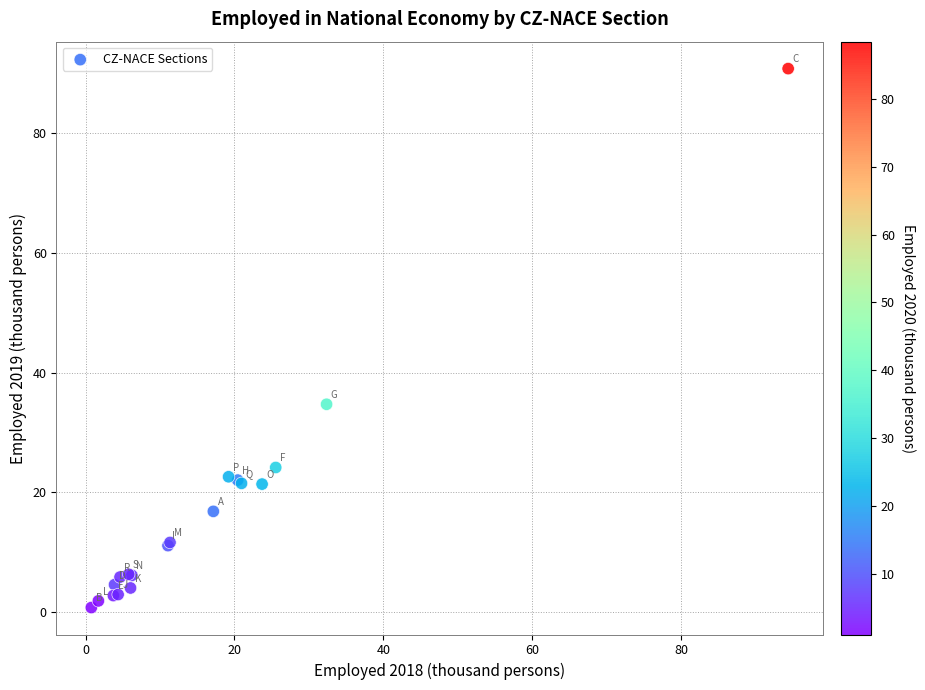

What Y value in the scatter plot is closest to 45?

34.7